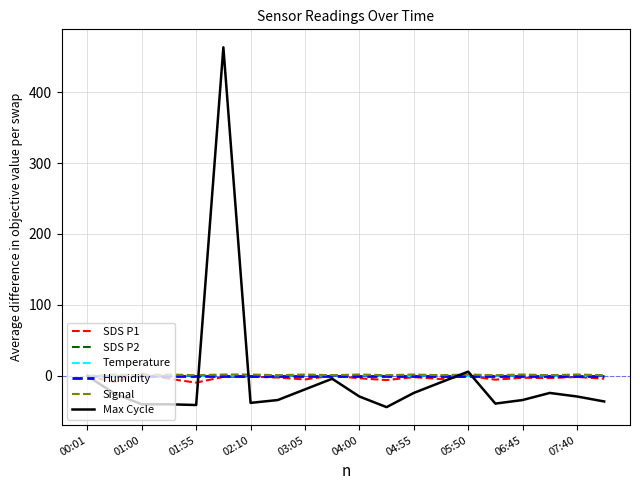

What is the minimum value shown in the chart?

-44.0